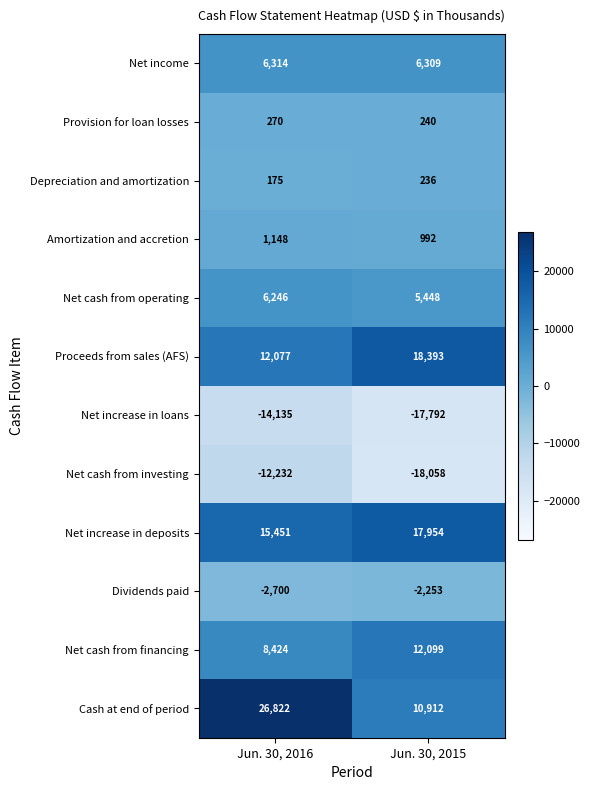

Which series has the largest range (max minus min)?

Cash at end of period